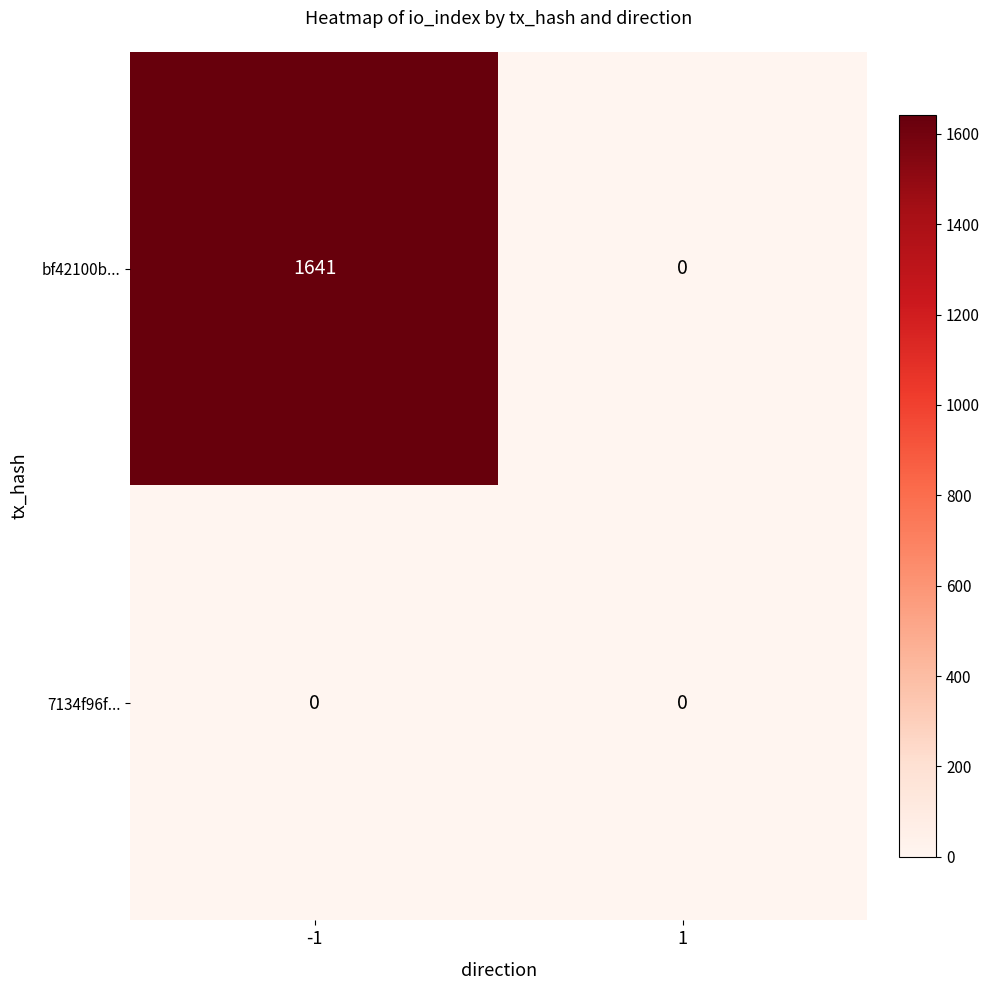

What is the total value across all series at -1?

1641